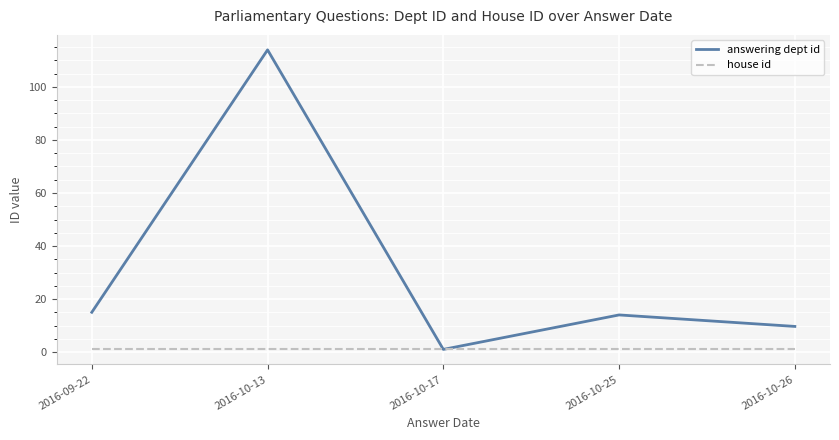

Reading left to right, transcribe all the data shown in this chart.

answering dept id: 15.0	114.0	1.0	14.0	9.7
house id: 1.0	1.0	1.0	1.0	1.0